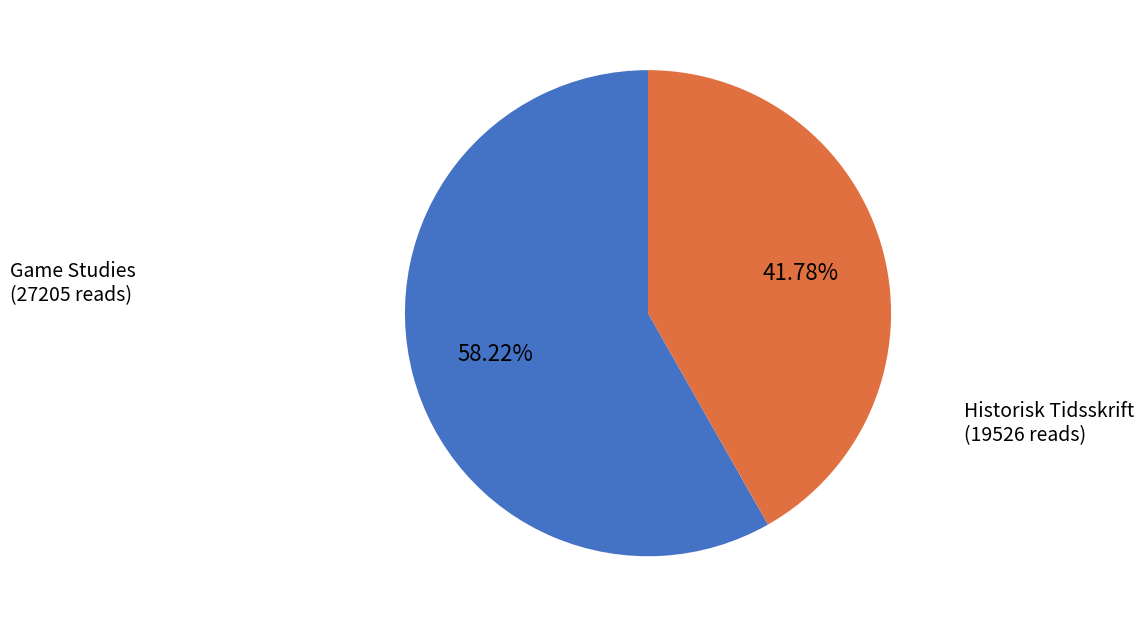

Rank the categories by value from lowest to highest.

Historisk Tidsskrift, Game Studies